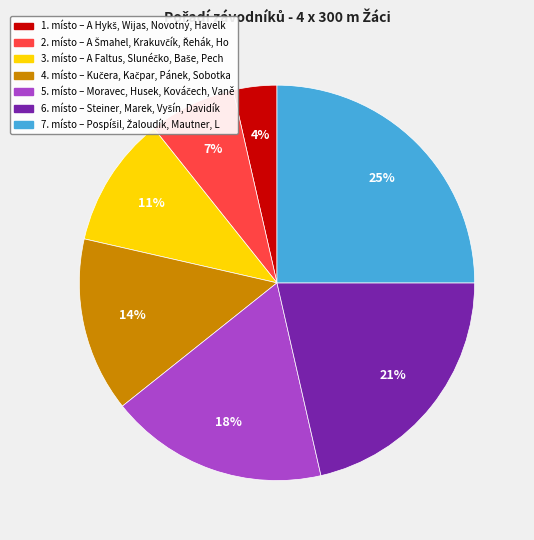

To the nearest percent, what is the difference between the largest and smallest slice percentages?

21%